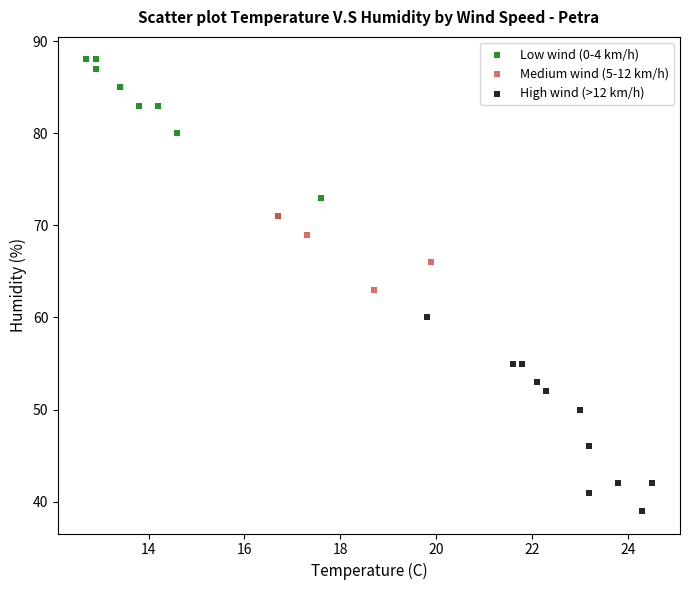

Which series reaches the maximum Y coordinate?

Low wind (0-4 km/h)